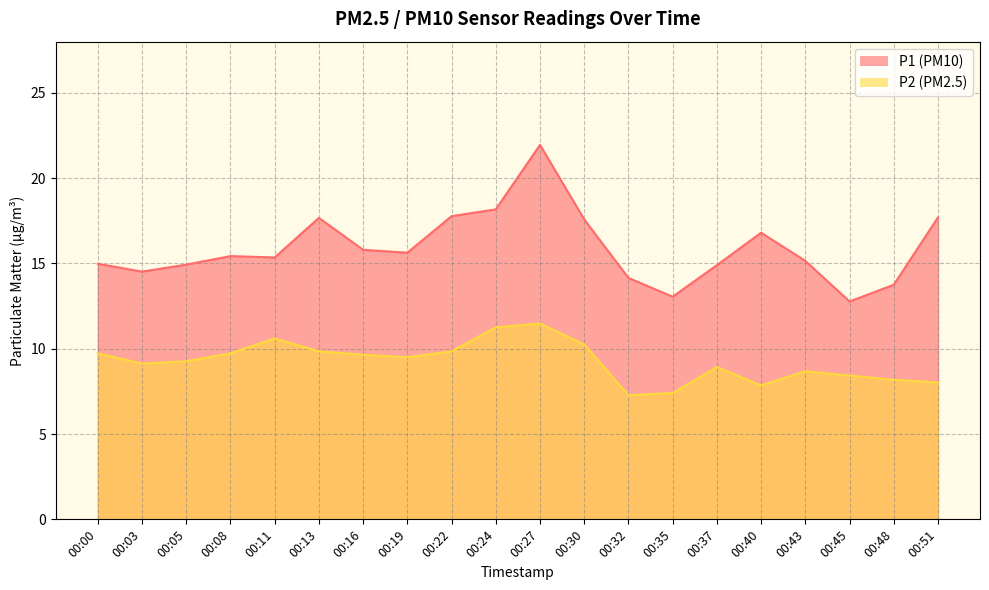

Is it true that P2 equals 9.5 at 00:19?

True